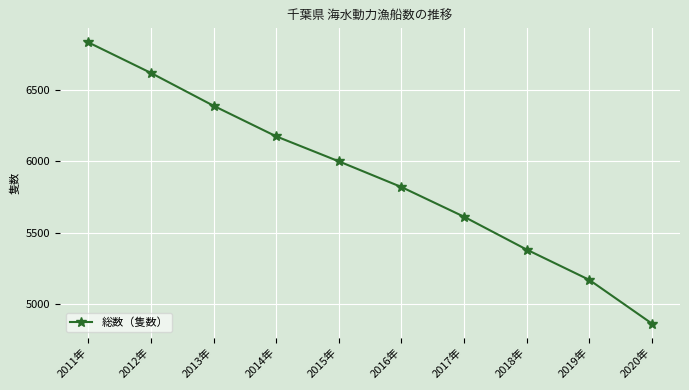

What is the difference between the second highest and second lowest values?

1449